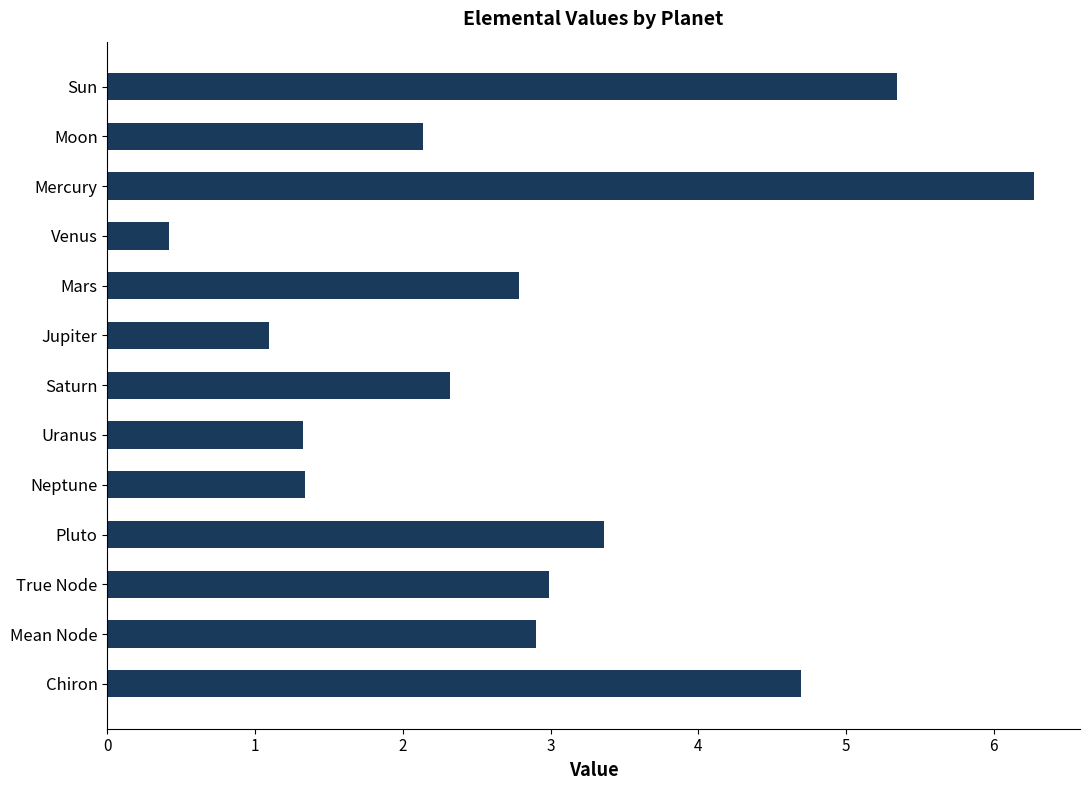

Count the number of values greater than 2.

9